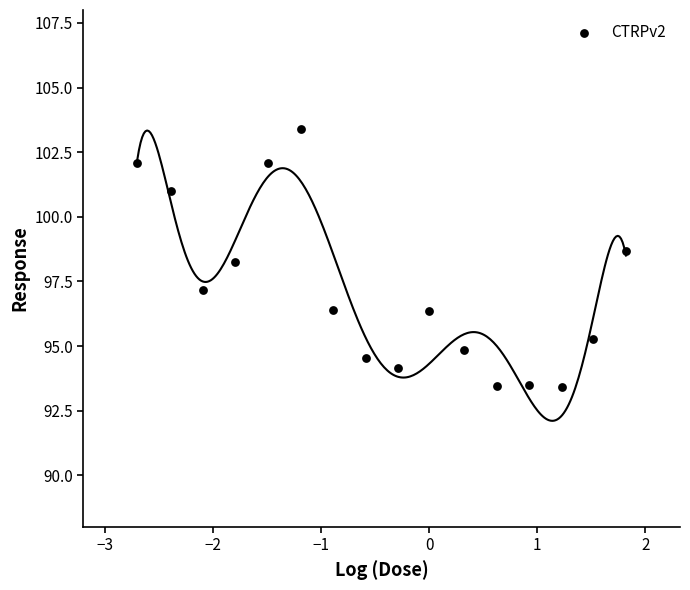

What is the range of X values (max minus min)?

4.5